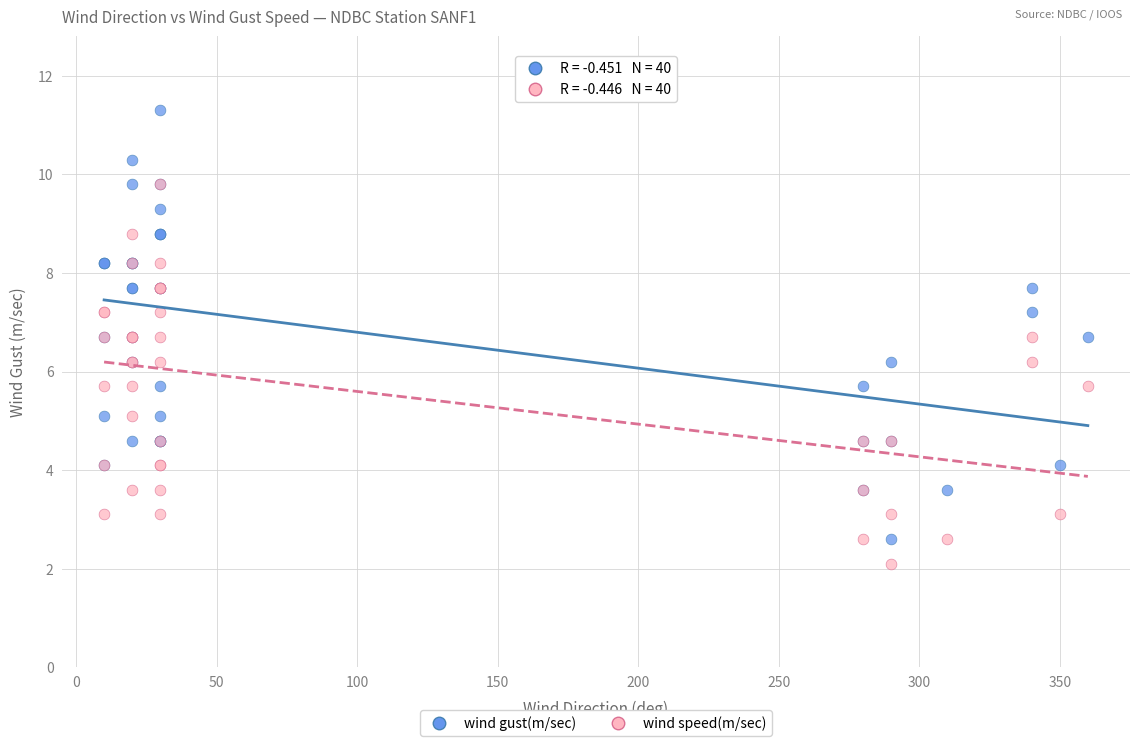

Which series has the largest Y range (max minus min)?

wind gust(m/sec)